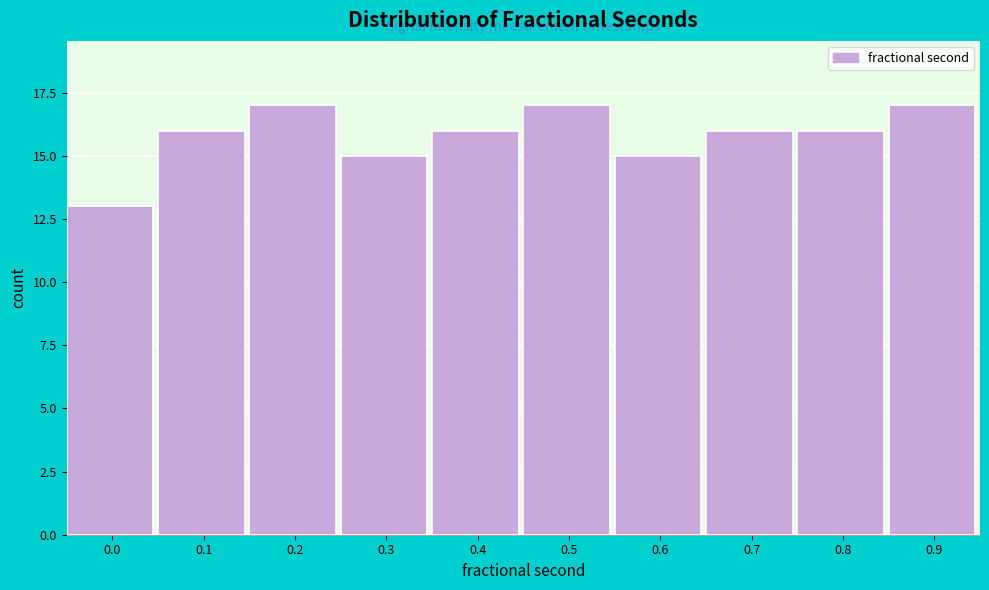

Reading left to right, list all the values displayed in this chart.

0.0=13	0.1=16	0.2=17	0.3=15	0.4=16	0.5=17	0.6=15	0.7=16	0.8=16	0.9=17